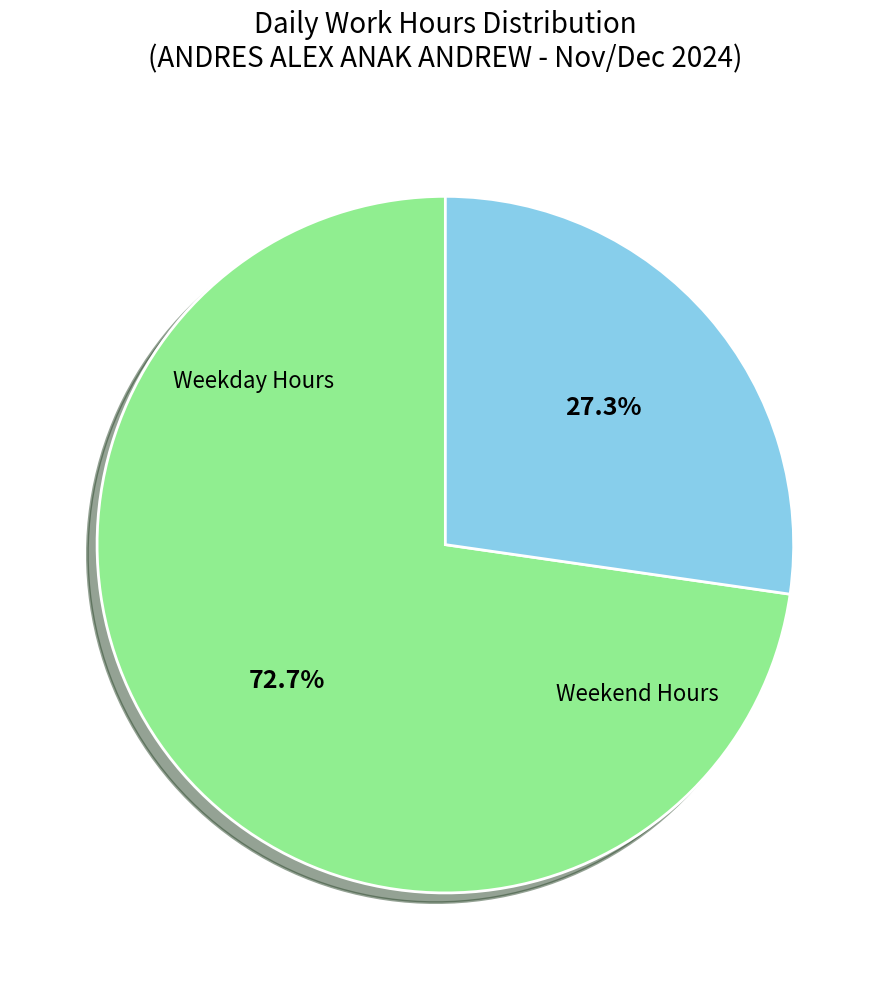

Is there a majority slice in this chart?

Yes